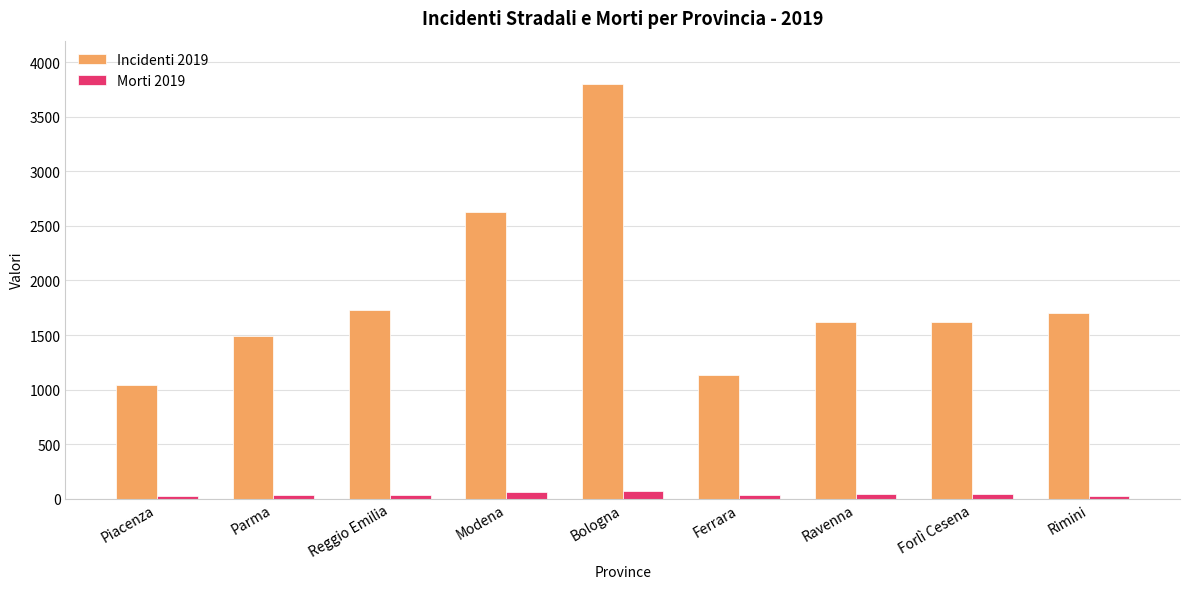

What position from the left is Rimini?

9